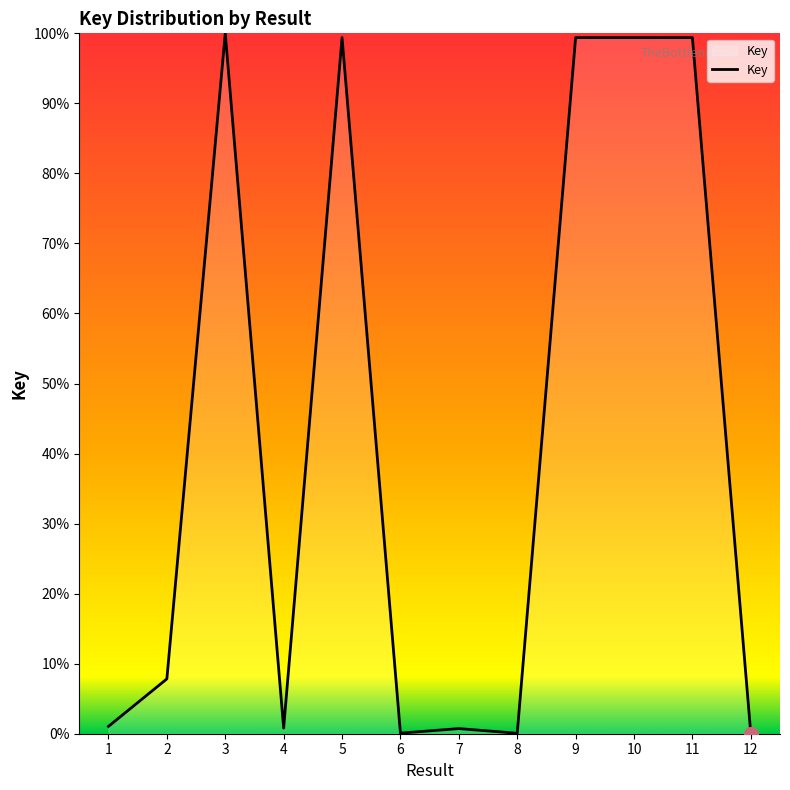

Does the chart have visible grid lines?

No